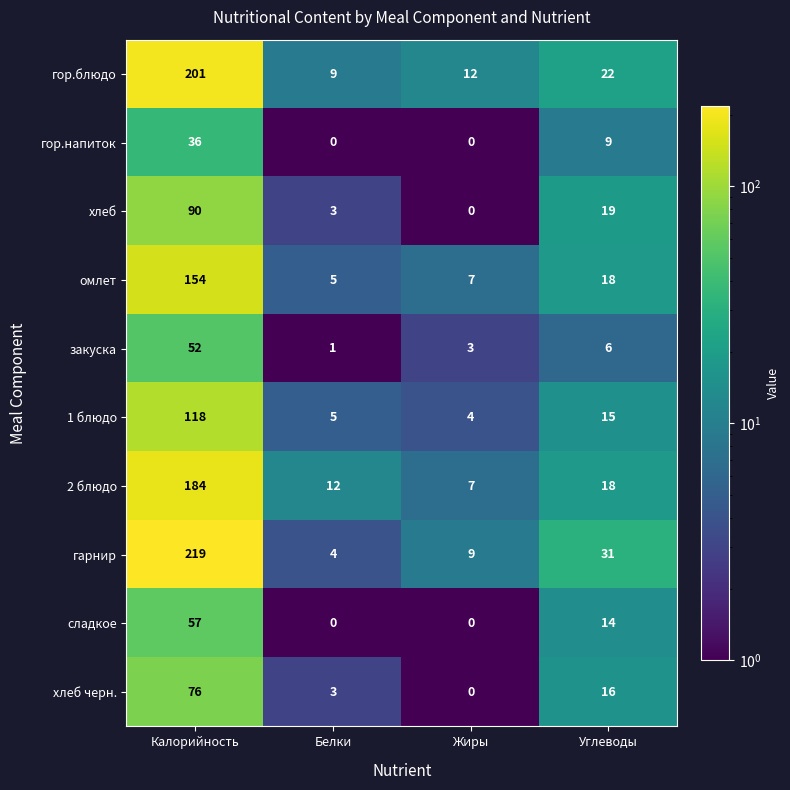

The value of гор.напиток at Калорийность is 36. True or false?

True